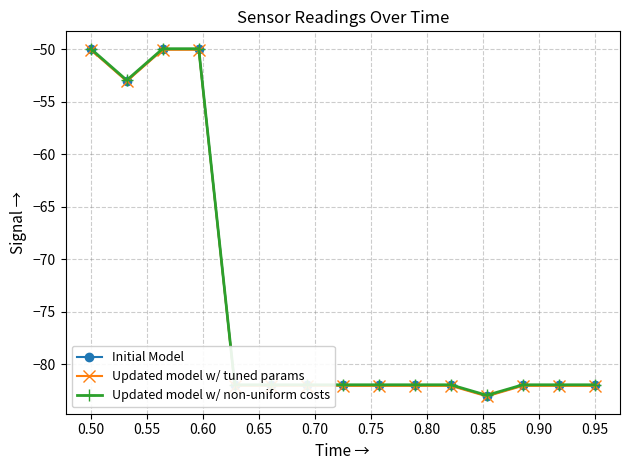

What is the minimum value shown in the chart?

-83.0